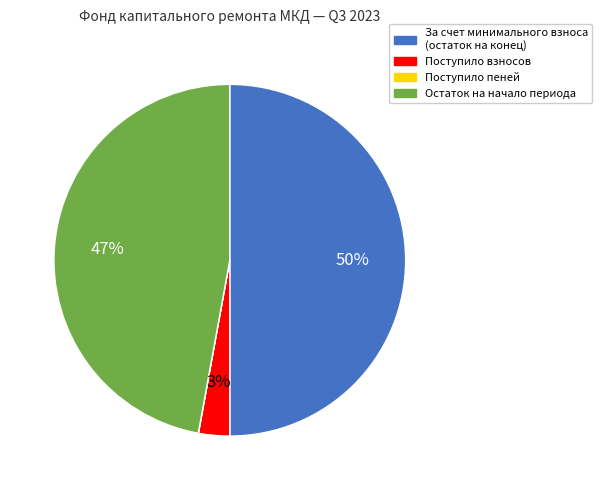

The Остаток на начало периода slice represents 59% of the pie. True or false?

False